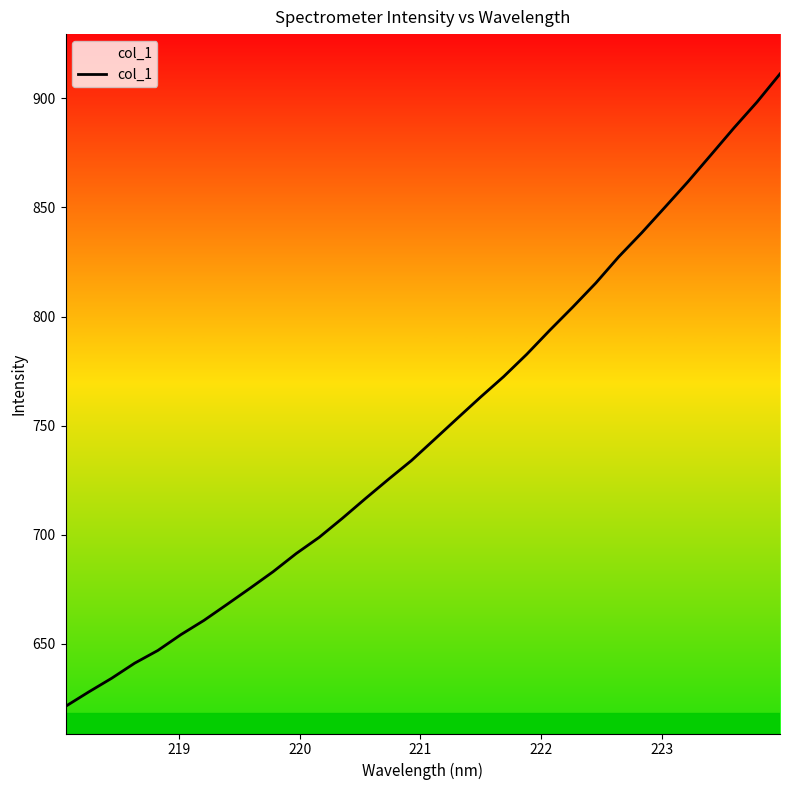

What is the smallest value displayed?

621.4